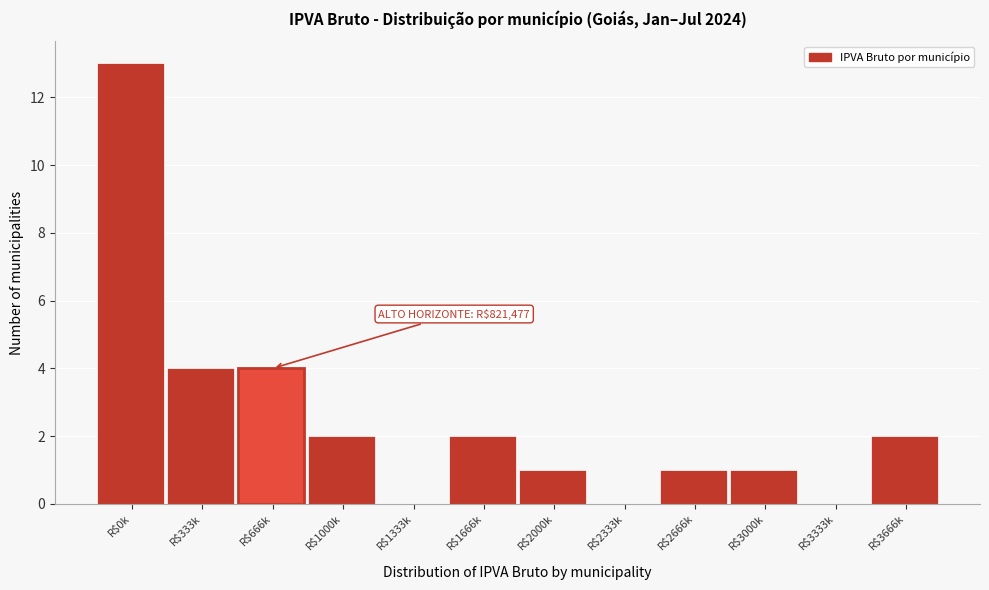

What is the sum of all values?

30